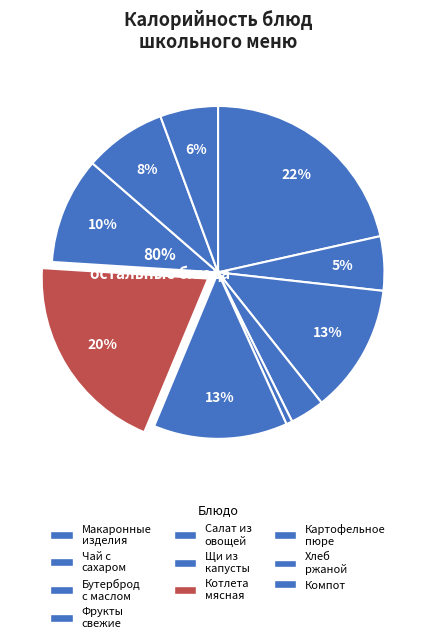

How many slices are in this pie chart?

10